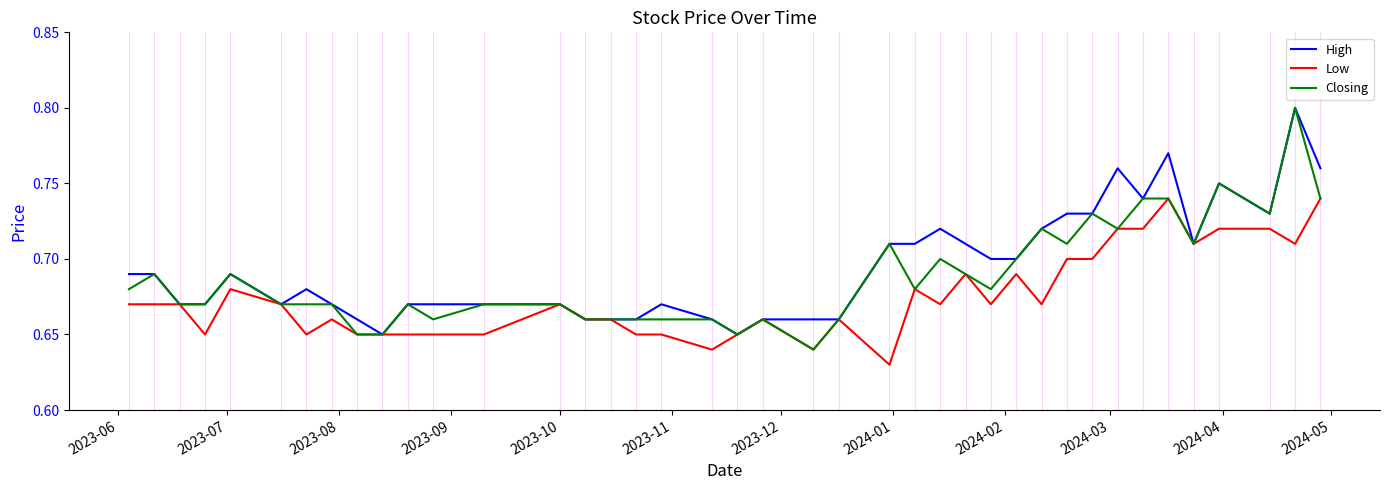

What is the sum of all Low values?

27.0